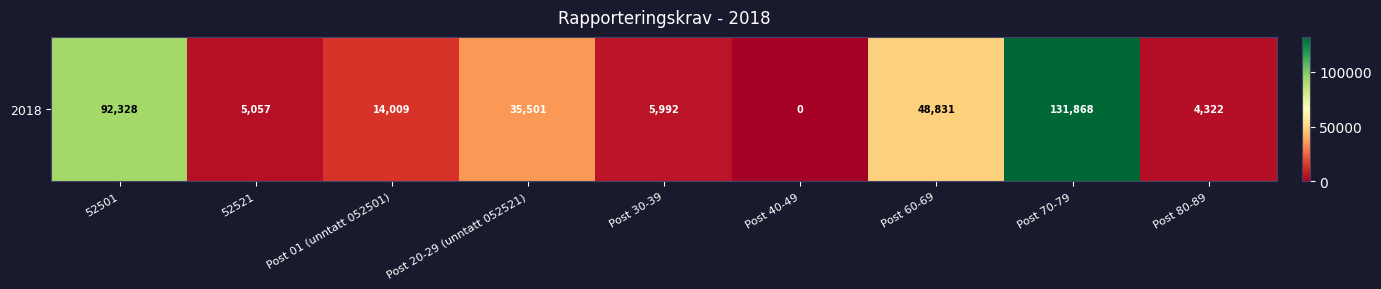

Reading left to right, what are all the values shown in this chart?

92328	5057	14009	35501	5992	0	48831	131868	4322